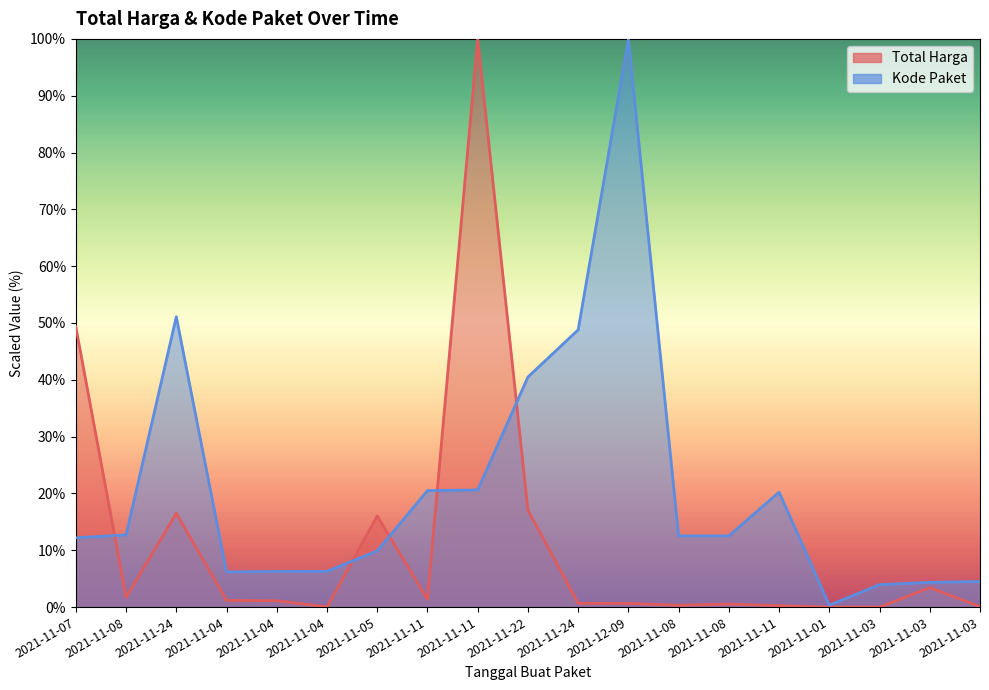

How many lines are shown in the chart?

2